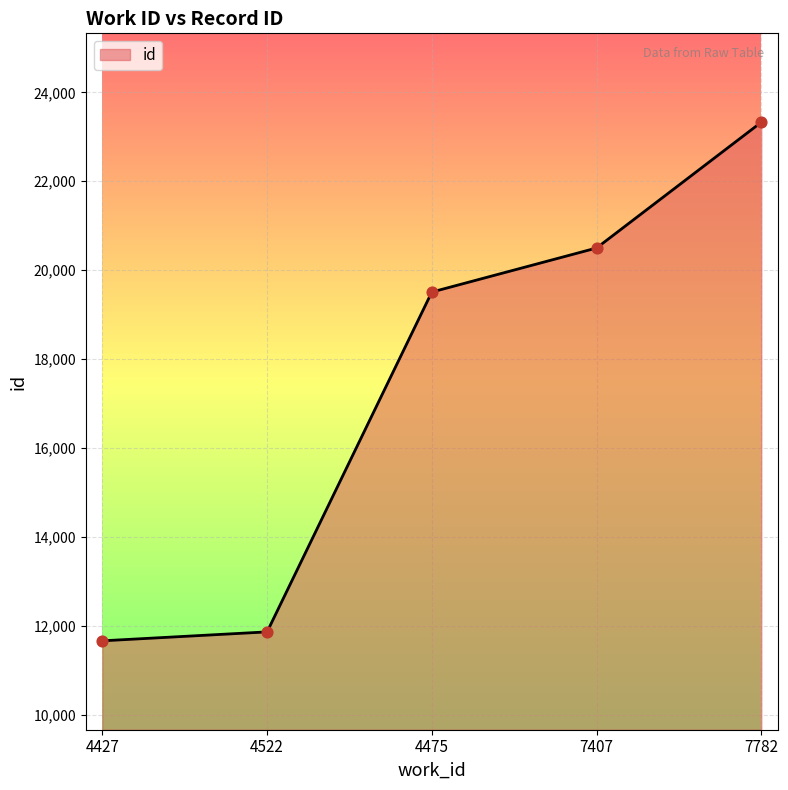

Between 4427 and 4522, which is larger?

4522